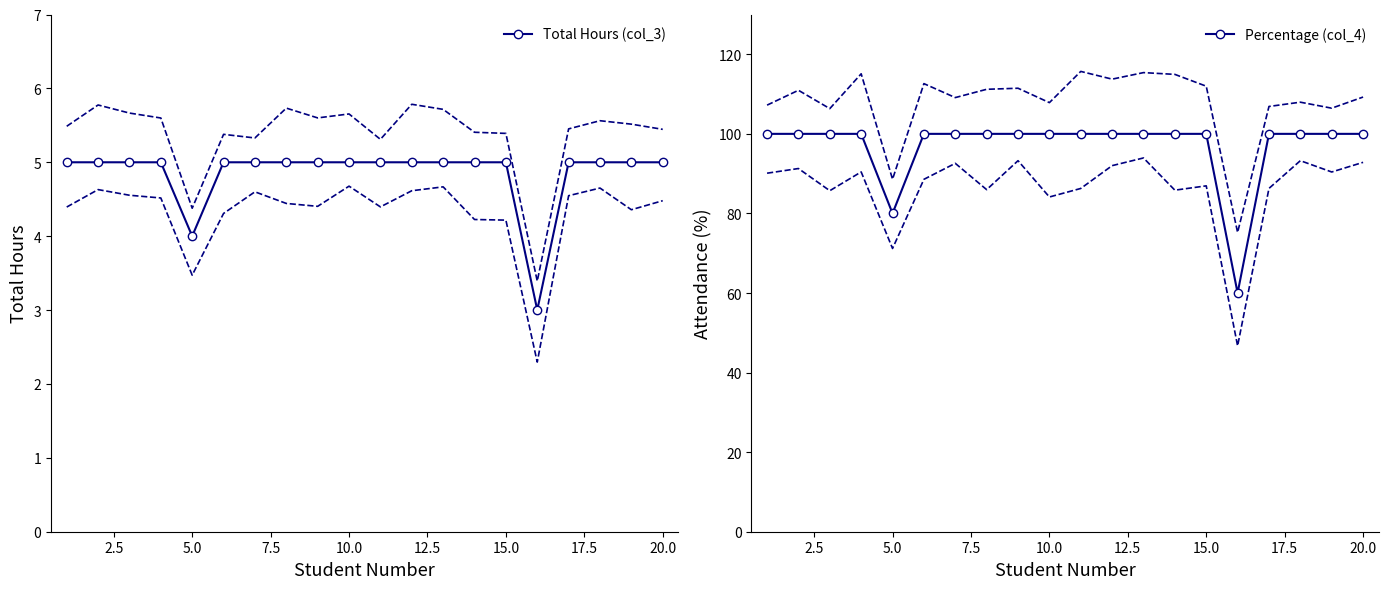

List the series in order of their peak value, highest first.

Percentage (col_4), Total Hours (col_3)